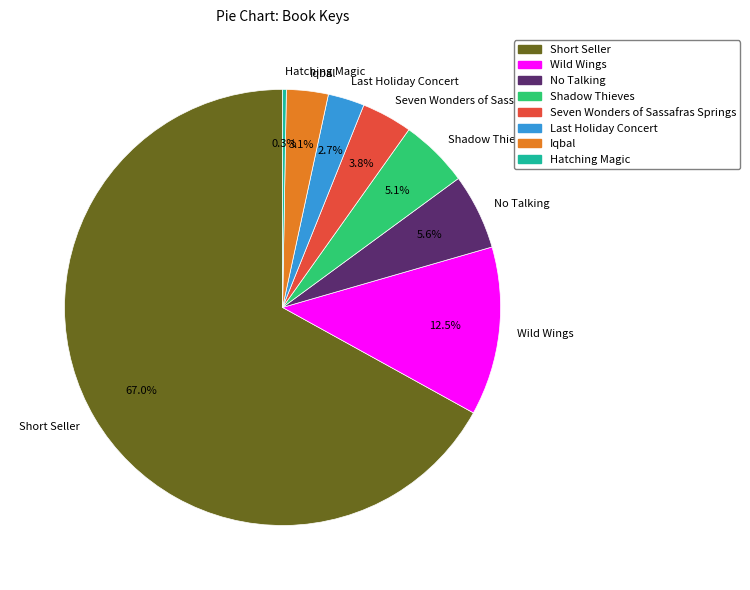

To the nearest percent, what percentage of the pie is No Talking?

6%